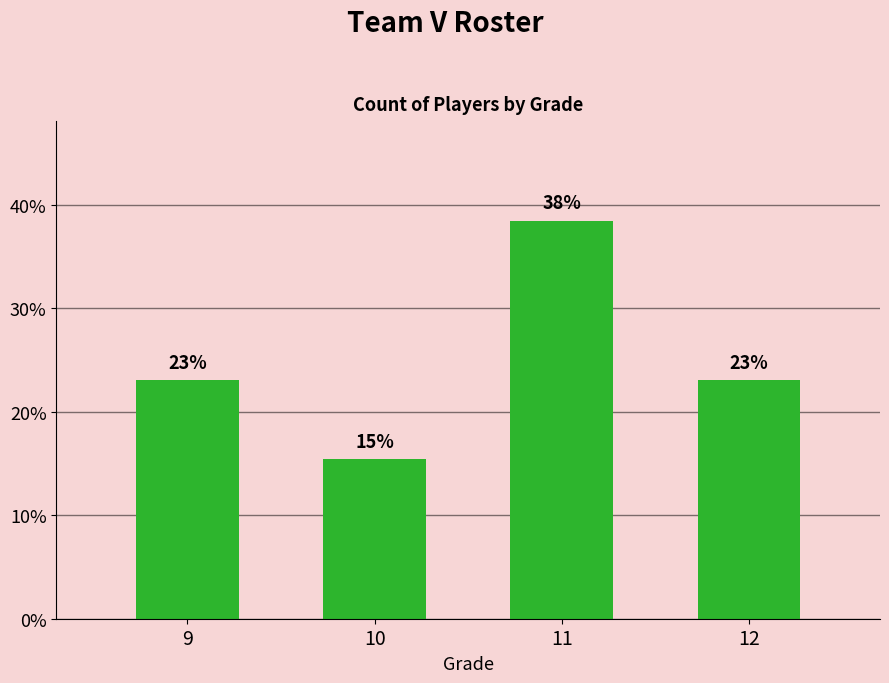

Is it true that the value at 12 is 23.1?

True